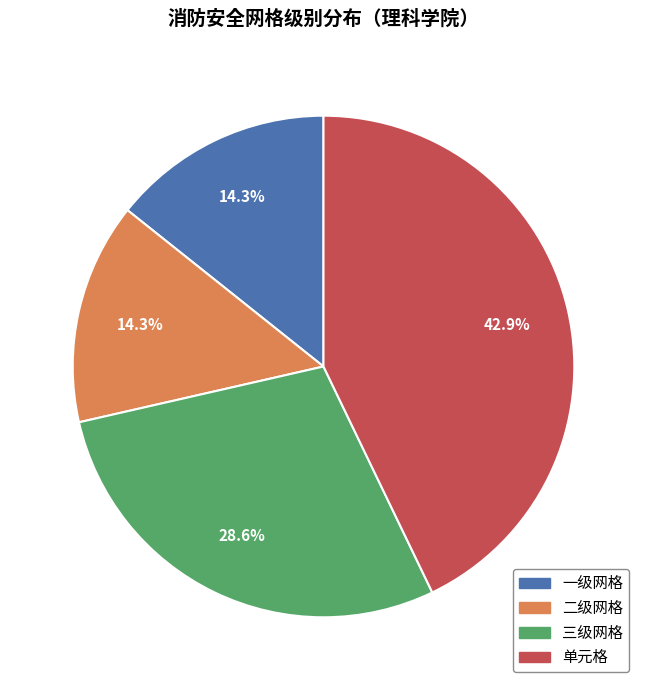

How many segments does this pie chart have?

4